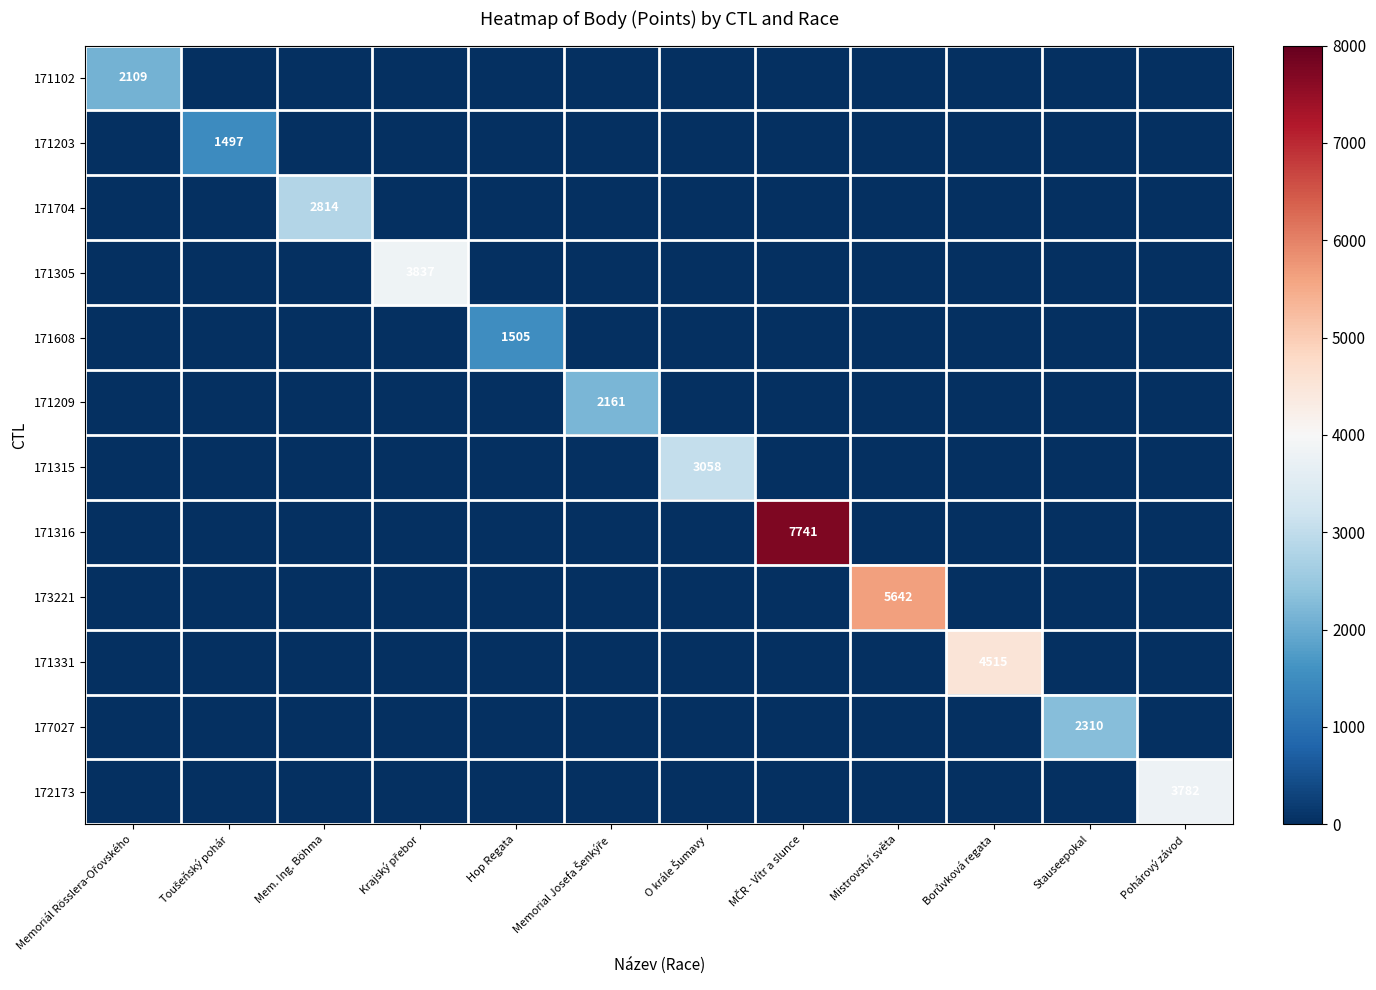

The 171608 series shows 0 at Stauseepokal. True or false?

True